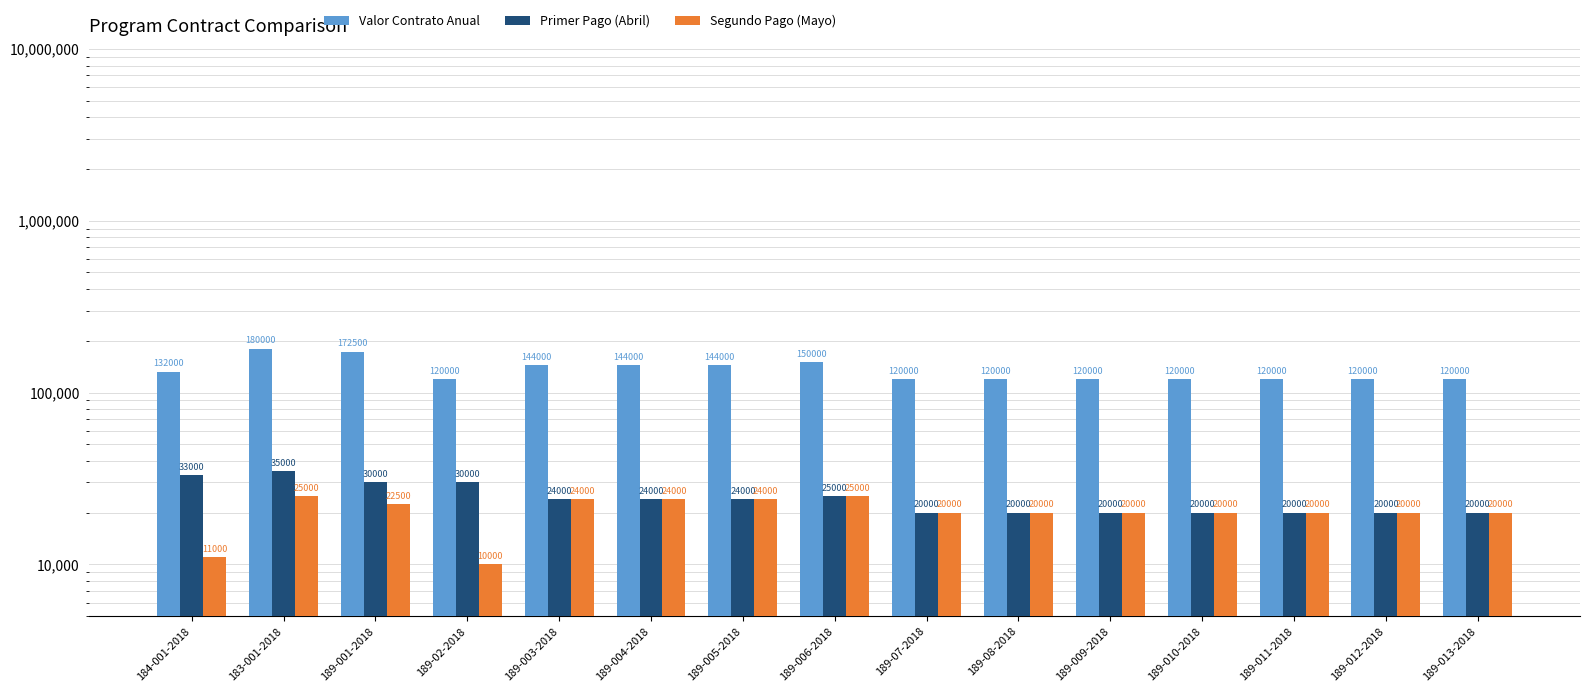

How many series are shown in this chart?

3